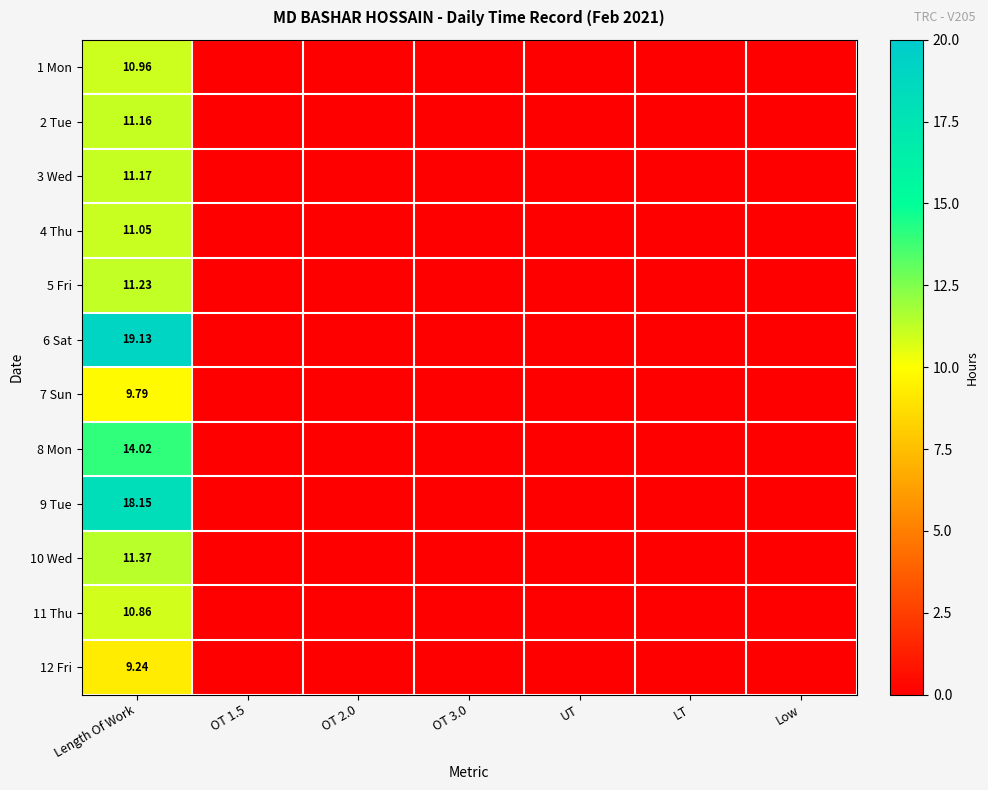

The value of 5 Fri at UT is 3.5. True or false?

False